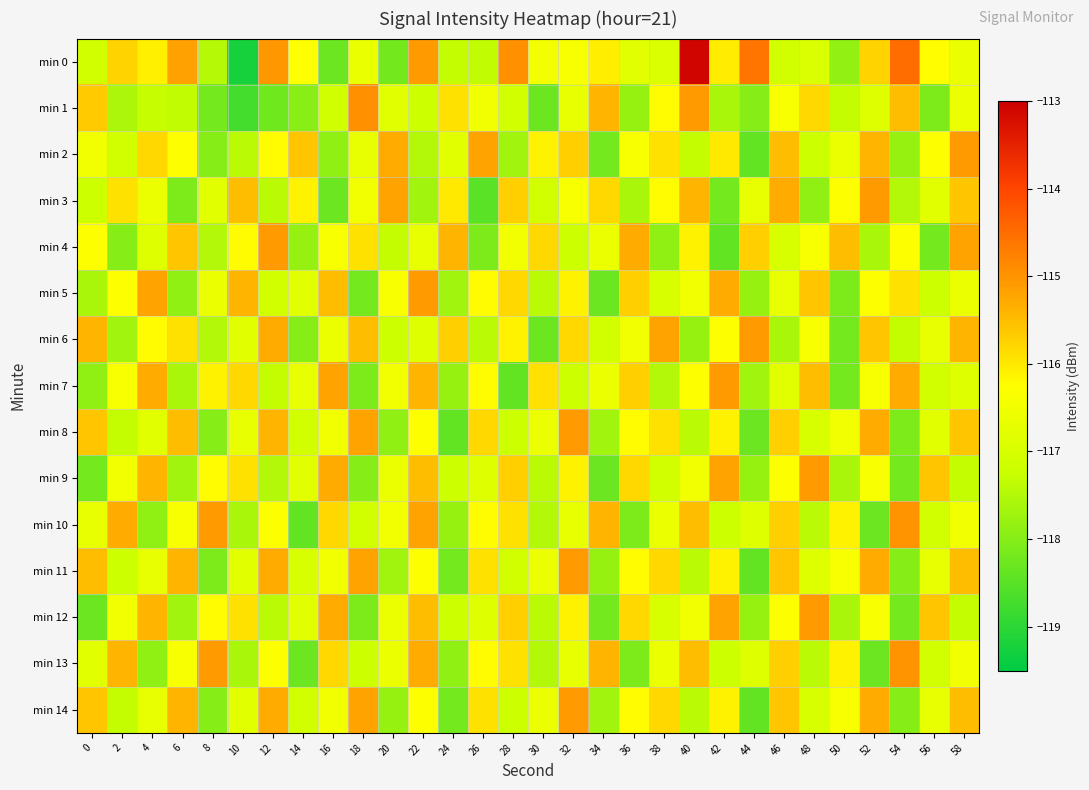

What is the difference between the highest and lowest values at 48?

2.8